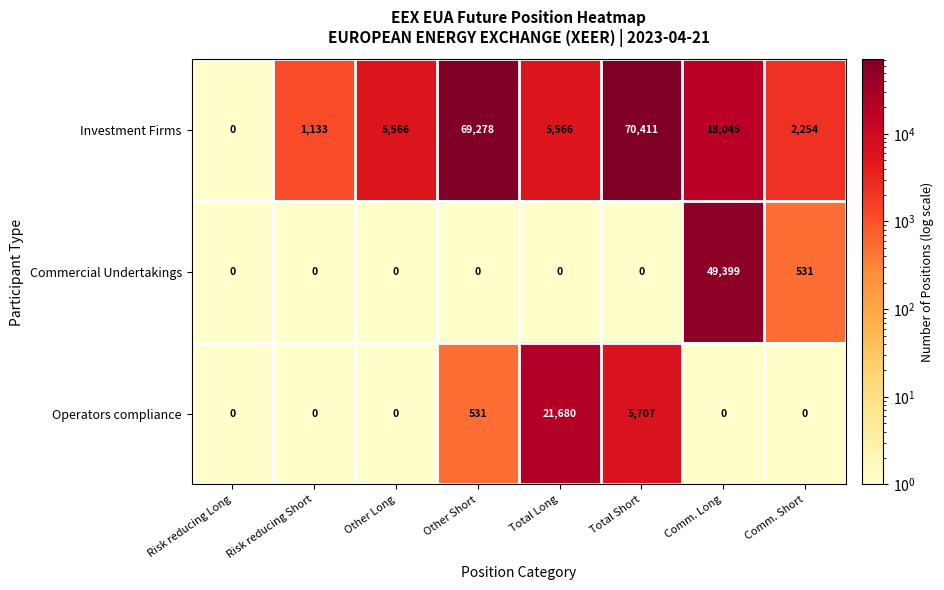

Which series has the widest spread of values?

Investment Firms